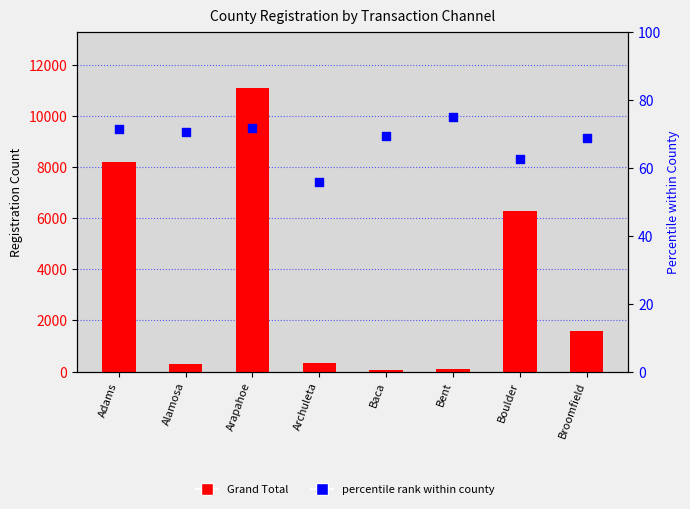

What are all the series names shown in the legend?

Grand Total, percentile rank within county